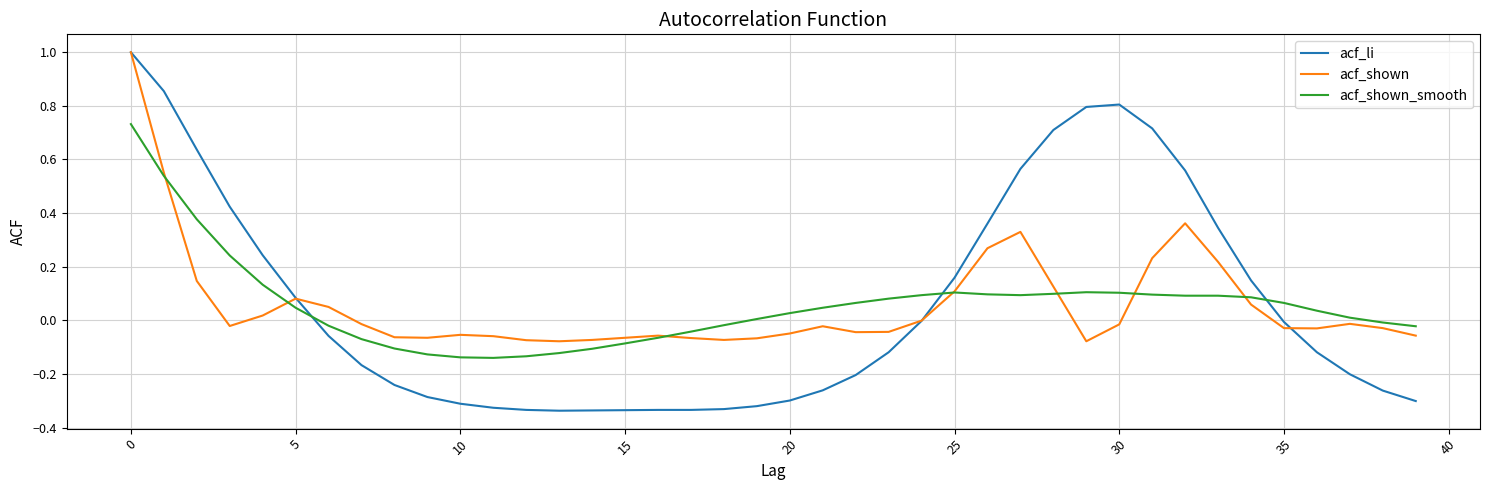

What is the maximum value for acf_li?

1.0